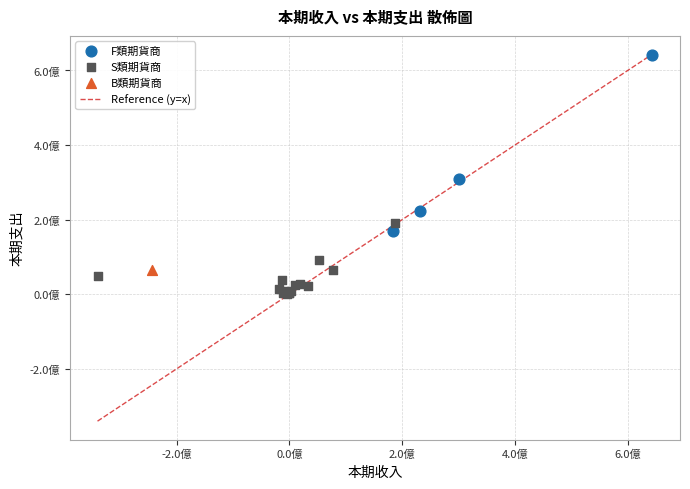

Which series contains the highest Y value?

F類期貨商